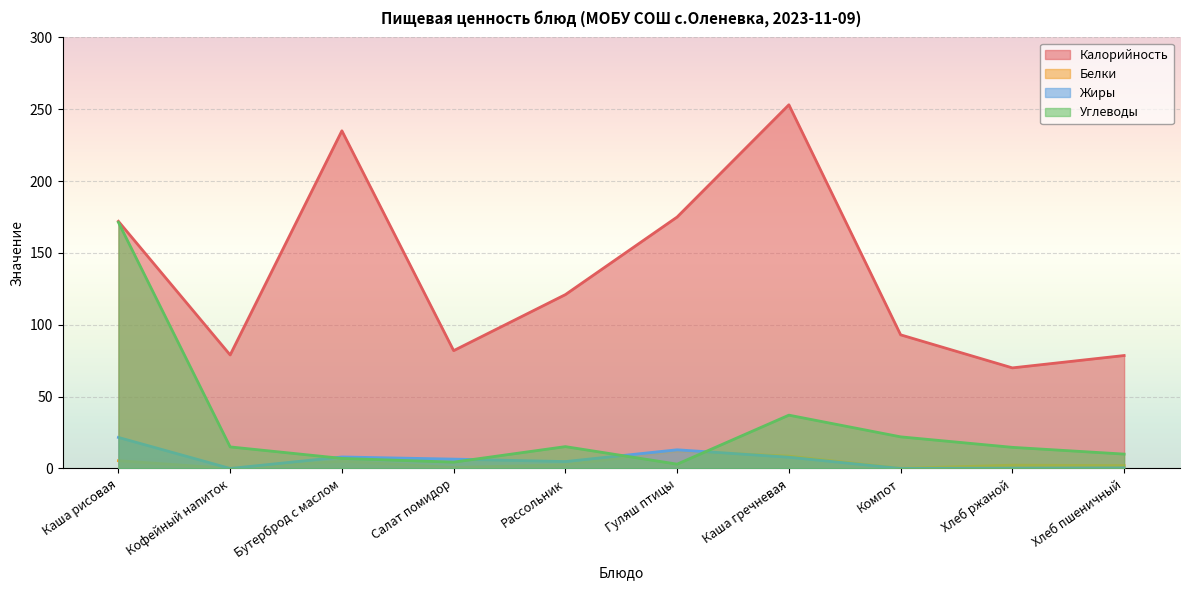

What position from the right is Хлеб ржаной?

2